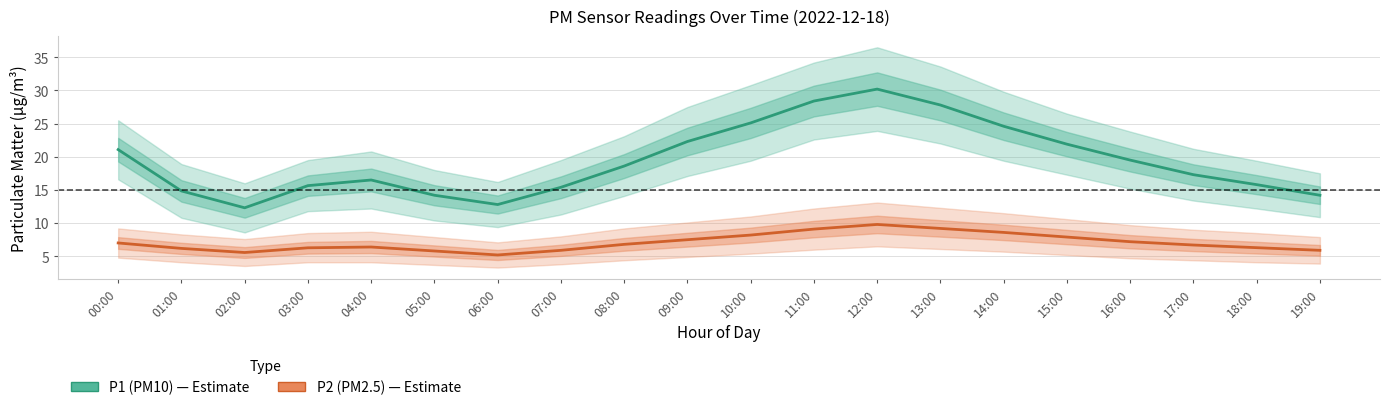

What is the difference between the second highest and second lowest values in the P1 (PM10) series?

15.6